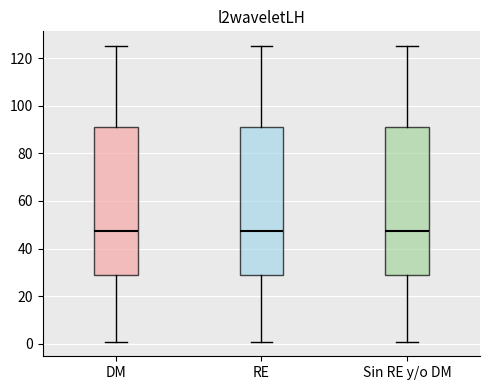

Reading left to right, read every box against the y-axis: the position of its median line, the range the box covers, and the ends of its whiskers. The values are not printed on the chart, so give them approximately, as read against the axis.

DM: median 48, box 28 to 92, whiskers 2 to 126
RE: median 48, box 28 to 92, whiskers 2 to 126
Sin RE y/o DM: median 48, box 28 to 92, whiskers 2 to 126